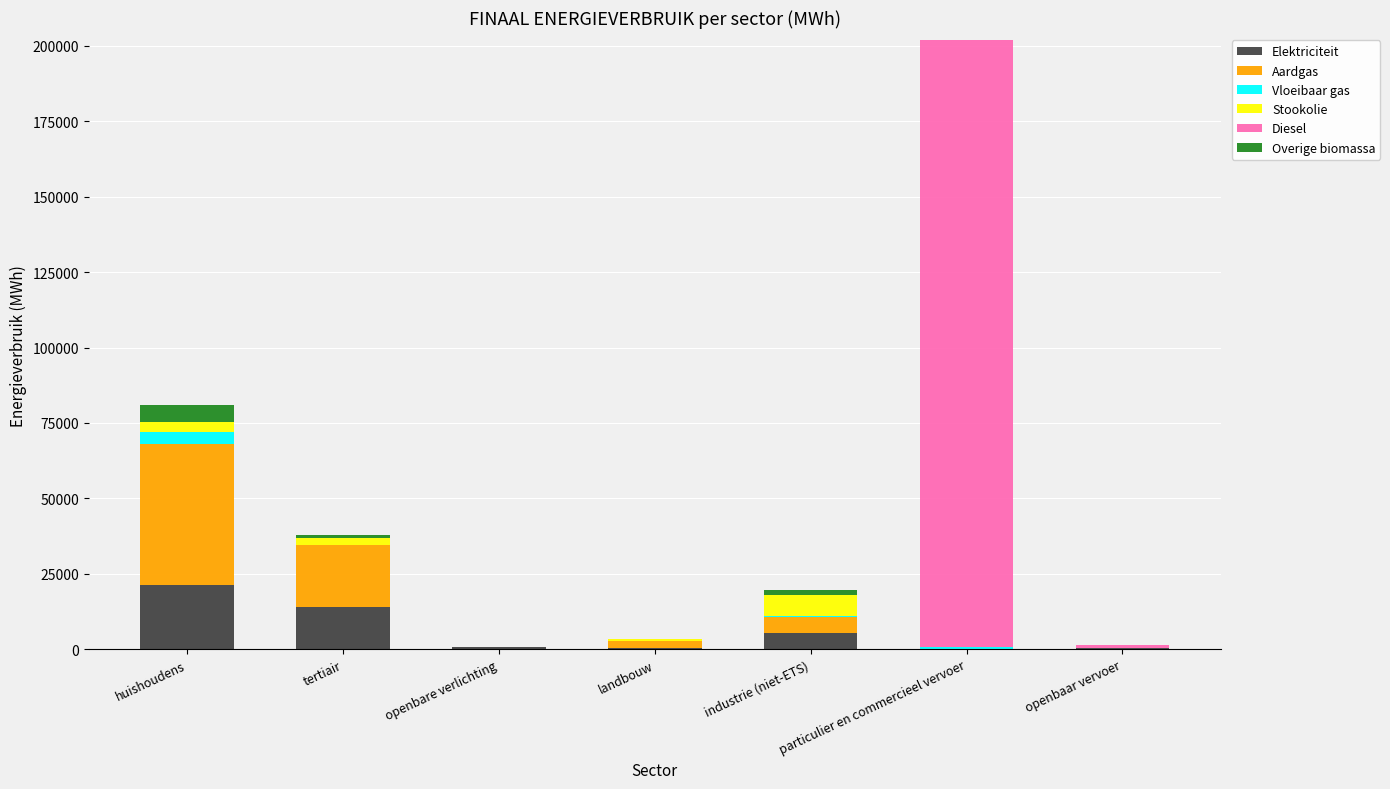

The Elektriciteit series shows 21222.1 at huishoudens. True or false?

True